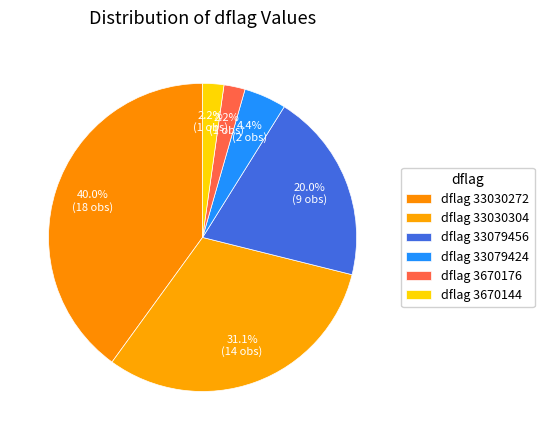

Rank the categories by value from highest to lowest.

33030272, 33030304, 33079456, 33079424, 3670176, 3670144